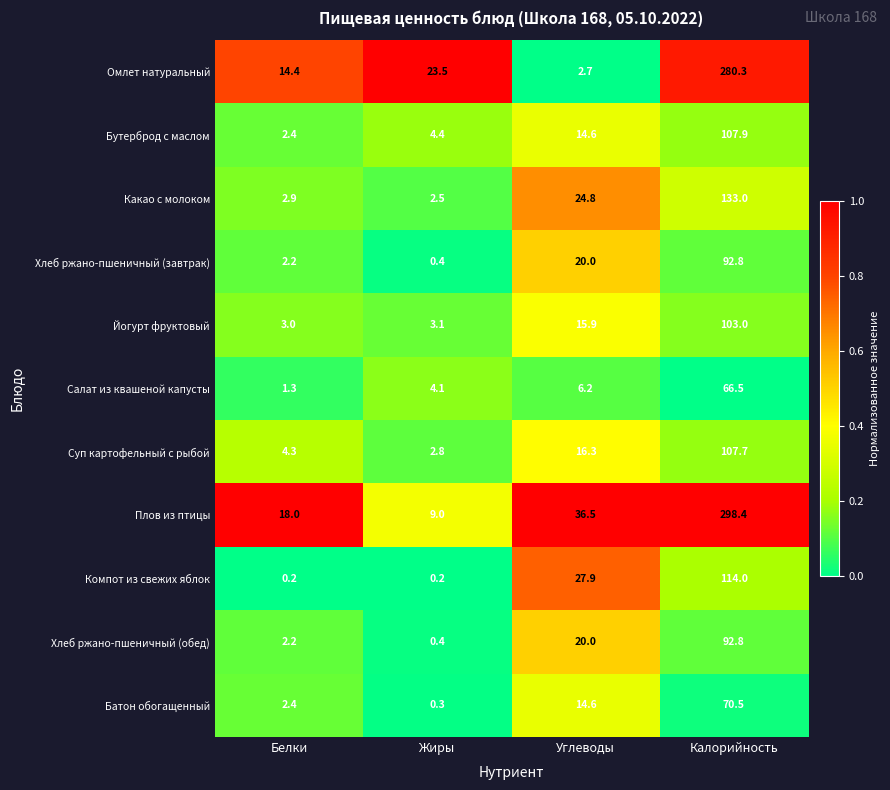

At which category is the sum across all series the highest?

Калорийность